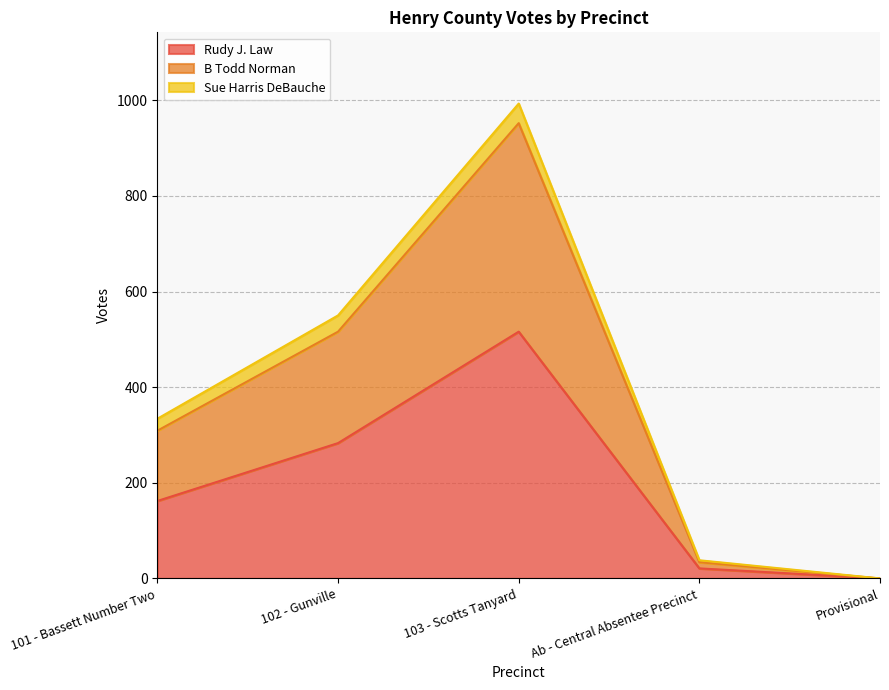

Which category has the highest value across all series?

103 - Scotts Tanyard